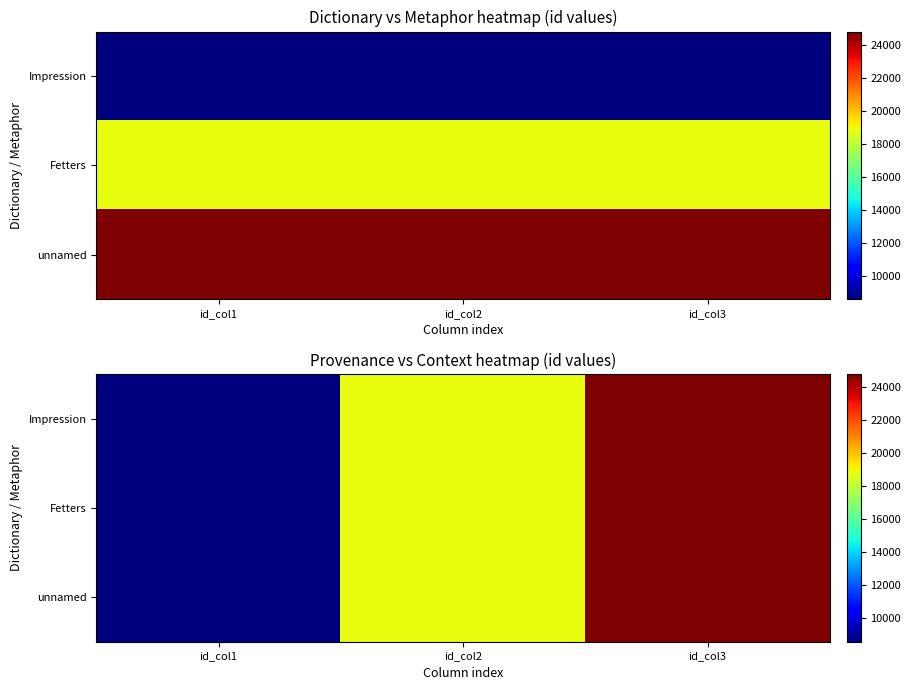

The Impression series shows 6372 at id_col3. True or false?

False